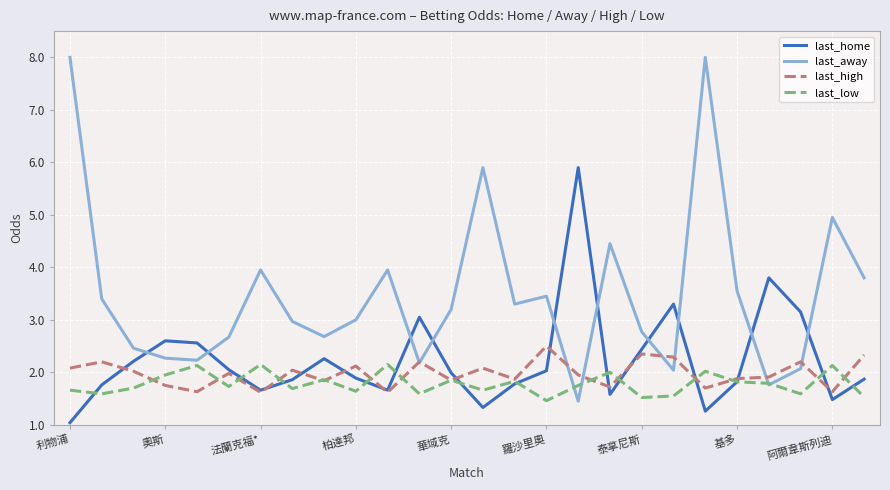

Which series has the largest total across all categories?

last_away